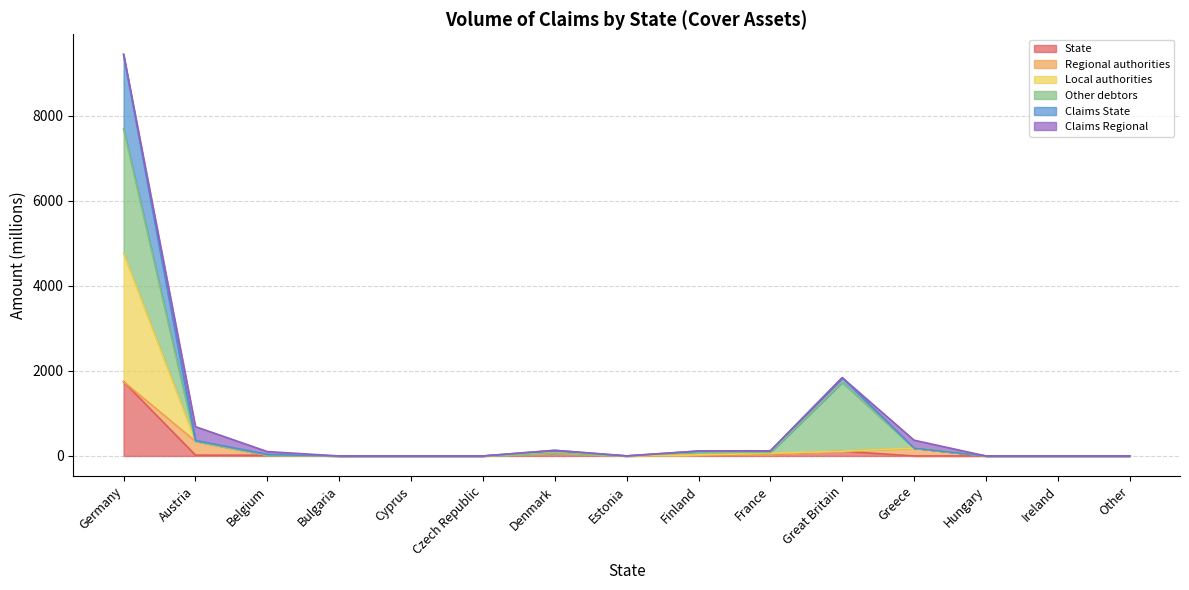

Where is State nearest to the value 873?

Great Britain